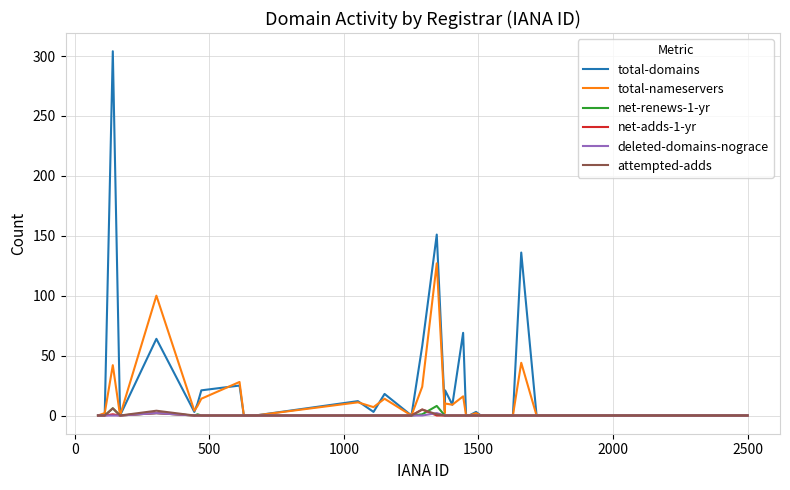

Which series has the widest spread of values?

total-domains